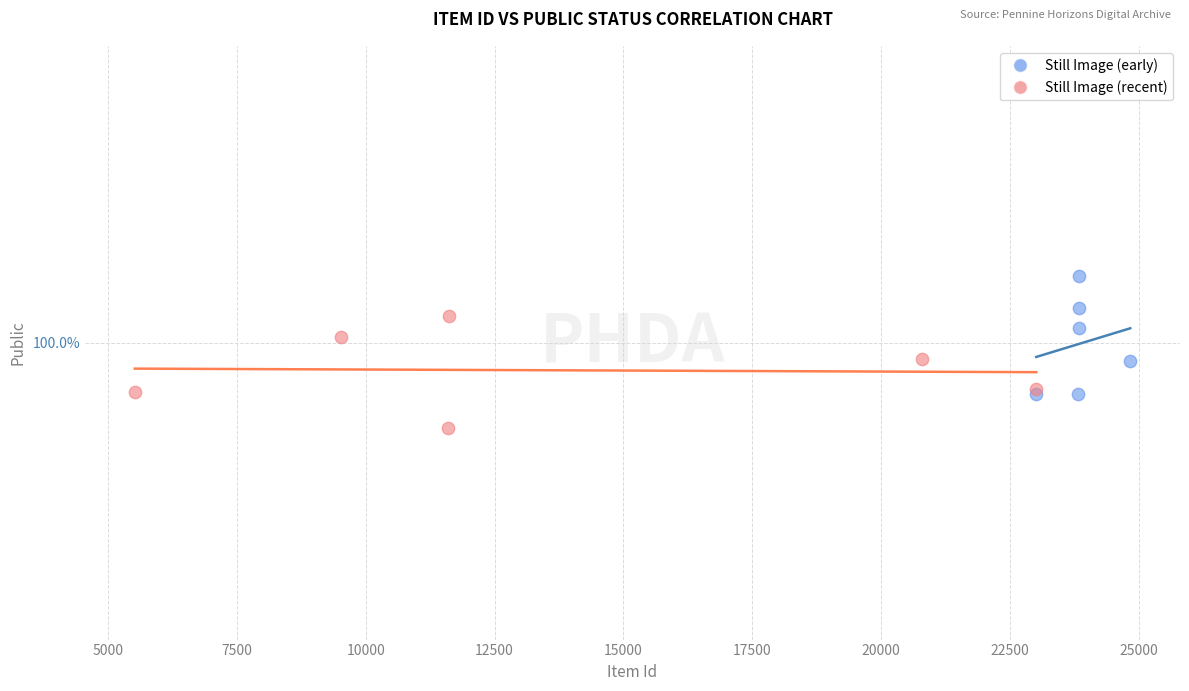

What are all the series names shown in the legend?

Still Image (early), Still Image (recent)